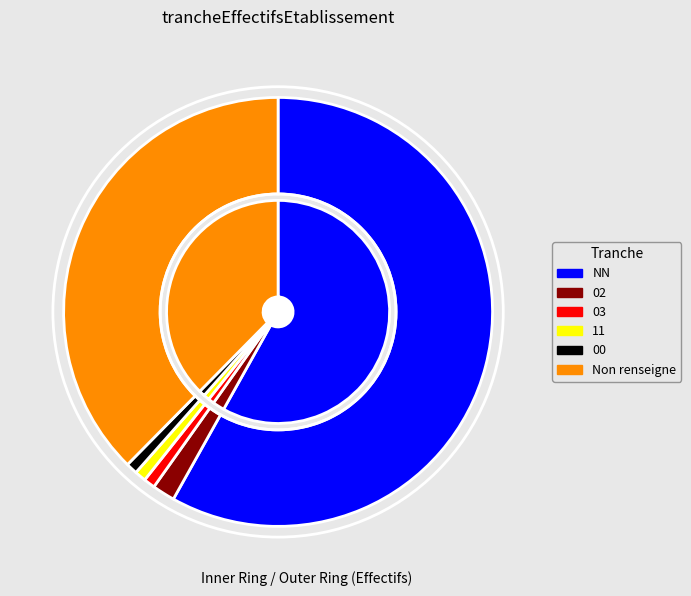

Is it true that NN is 58% of the pie?

True